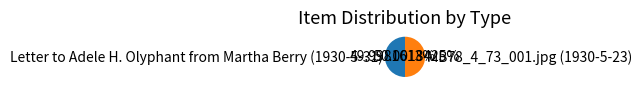

Does any single category account for the majority?

Yes